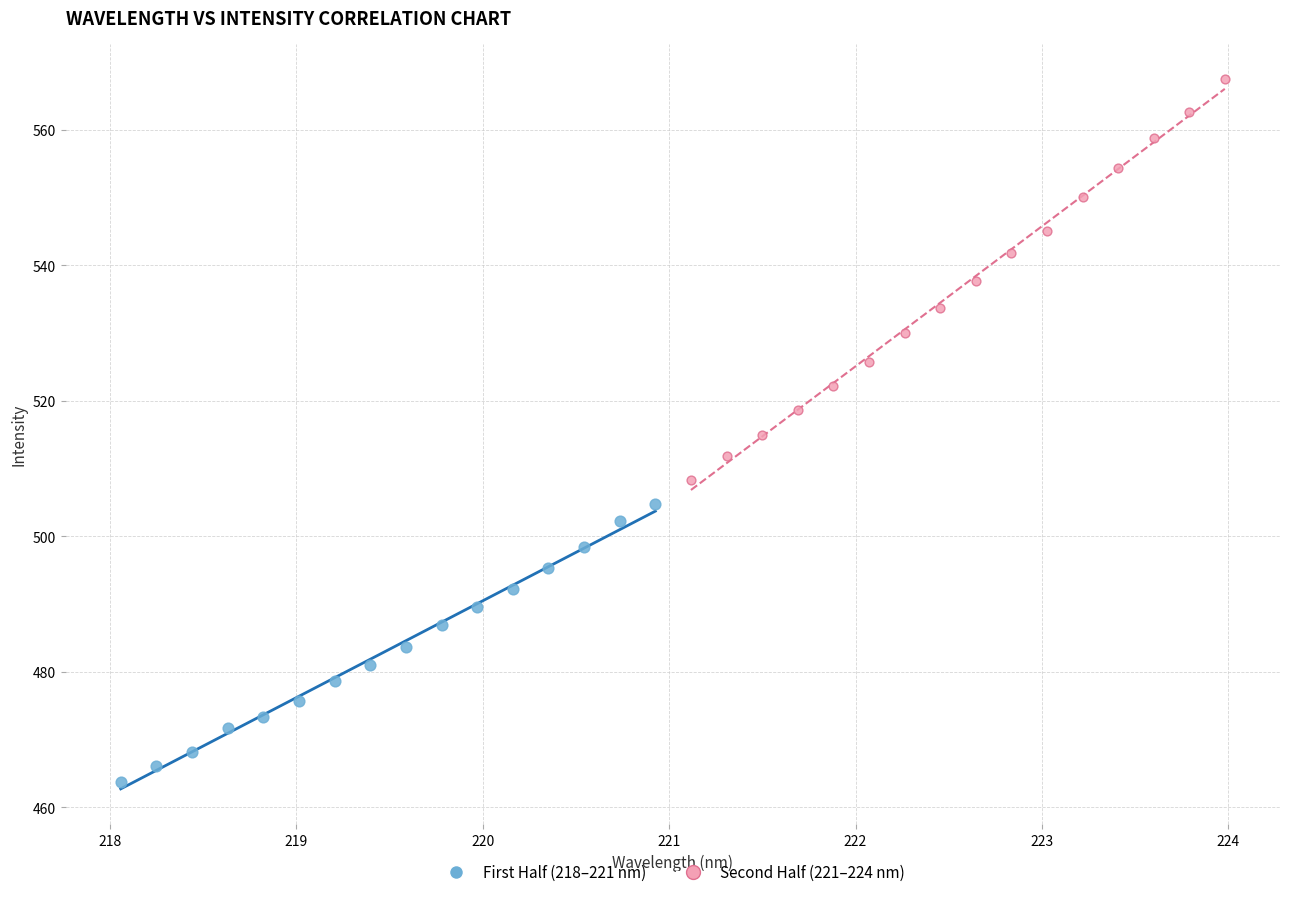

Which series reaches the minimum Y coordinate?

First Half (218–221 nm)